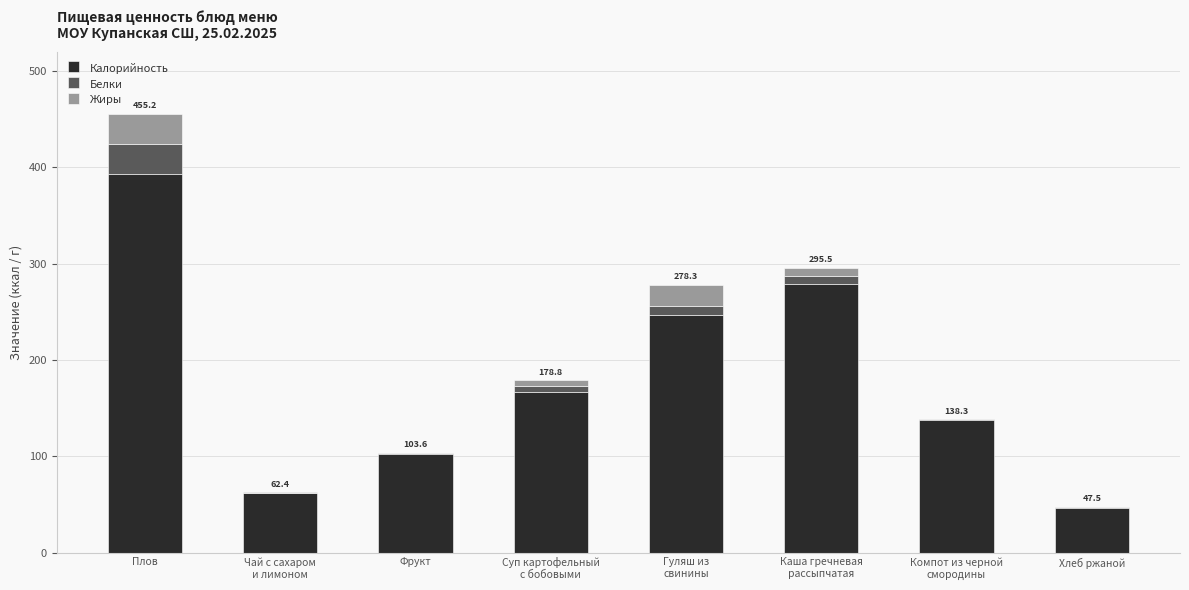

Is it true that Калорийность equals 26.6 at Хлеб ржаной?

False